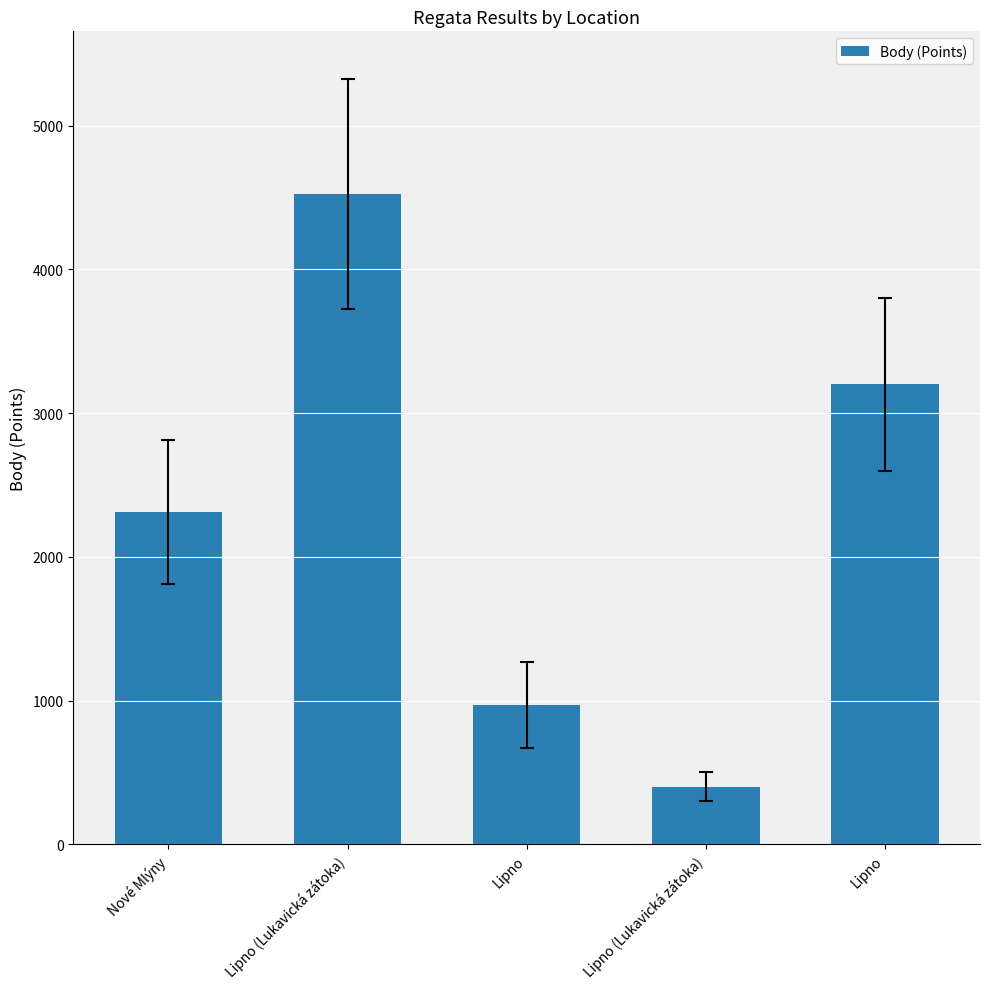

Approximately how many times larger is the value at Lipno compared to Nové Mlýny?

1.4